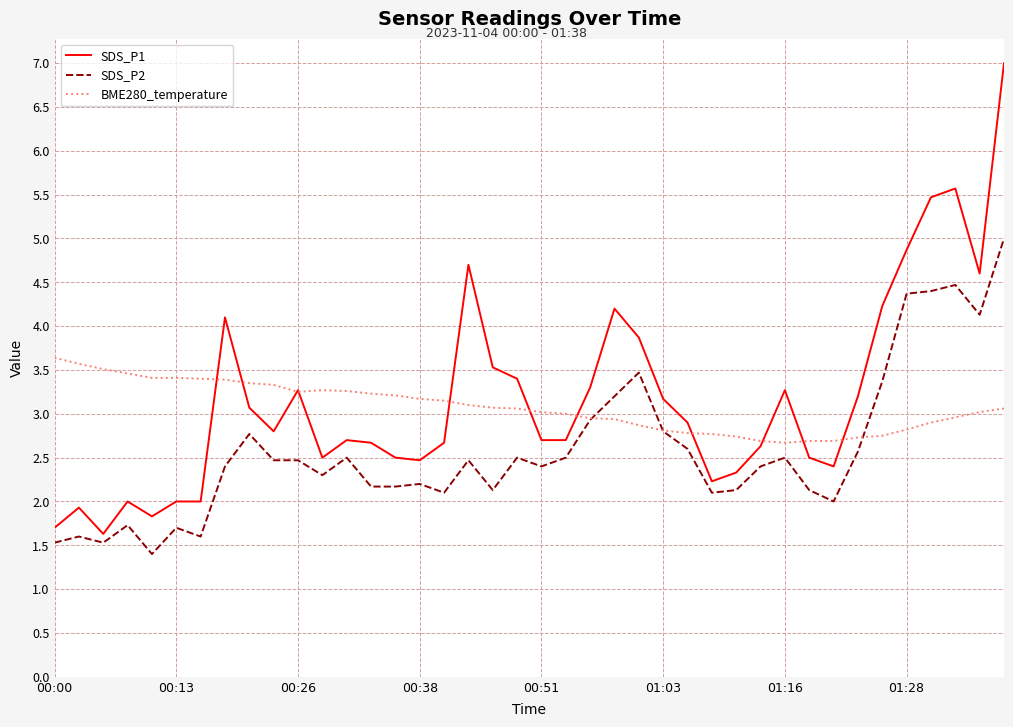

What are all the series names shown in the legend?

SDS_P1, SDS_P2, BME280_temperature